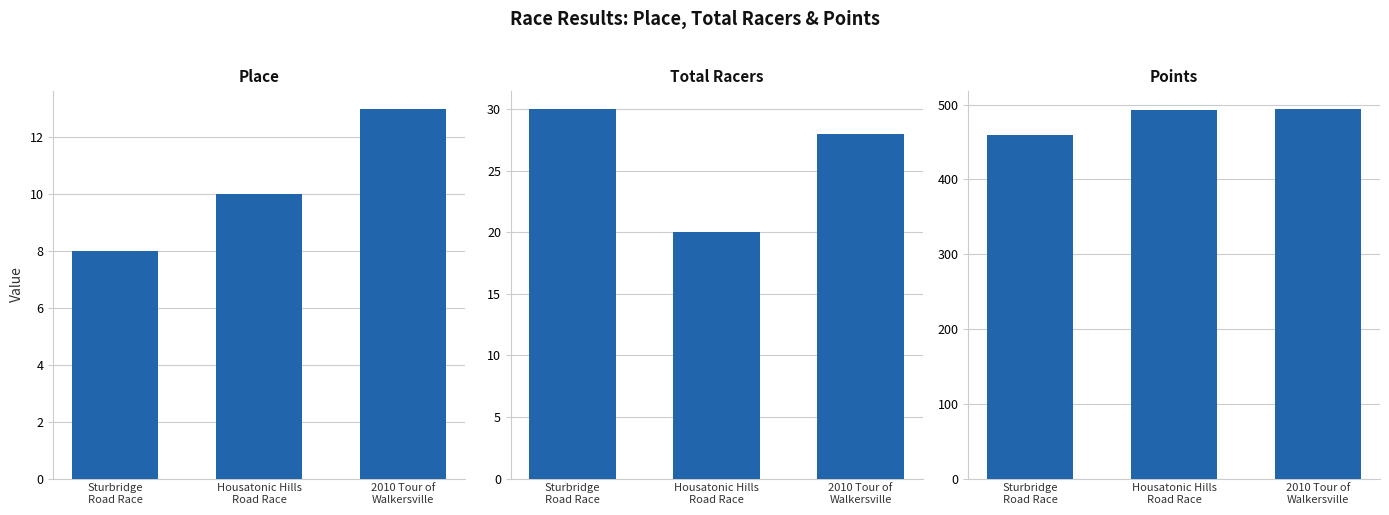

What is the total value across all series at Housatonic Hills
Road Race?

522.5